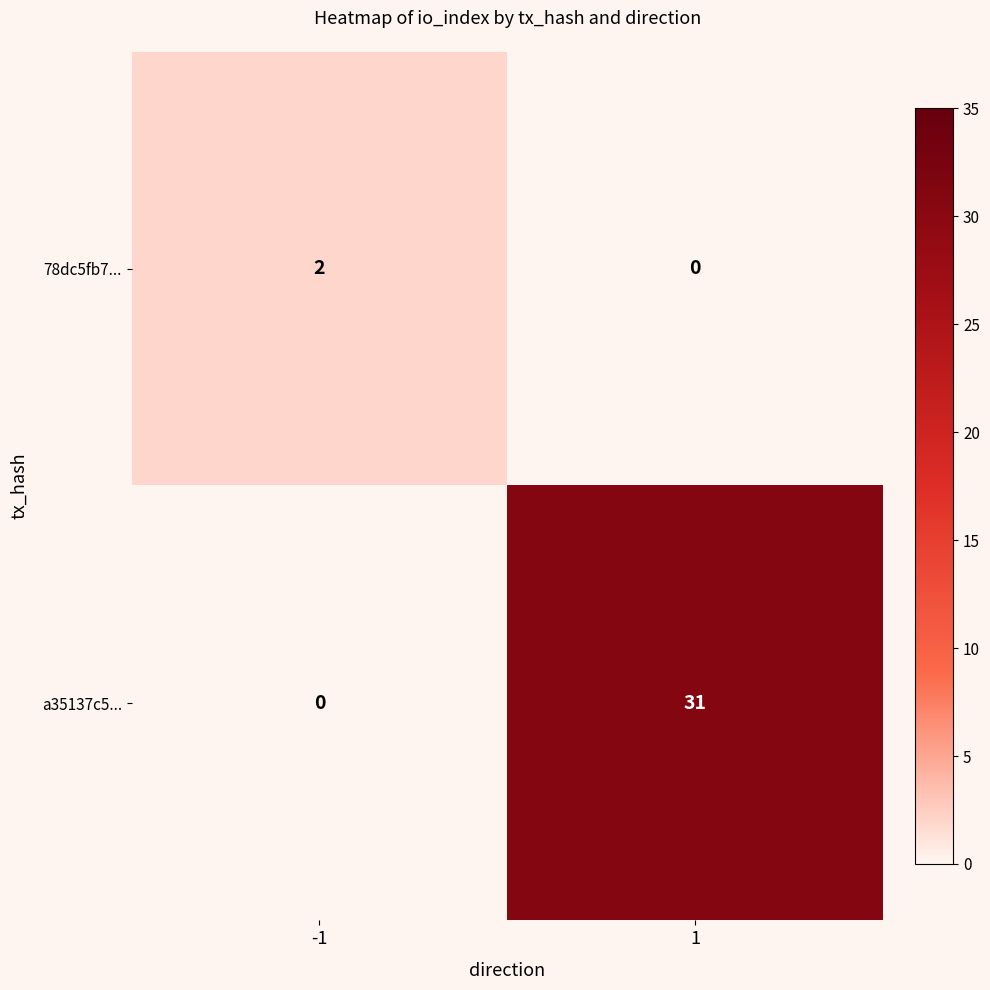

Reading left to right, transcribe all the data shown in this chart.

78dc5fb7...: -1=2	1=0
a35137c5...: -1=0	1=31